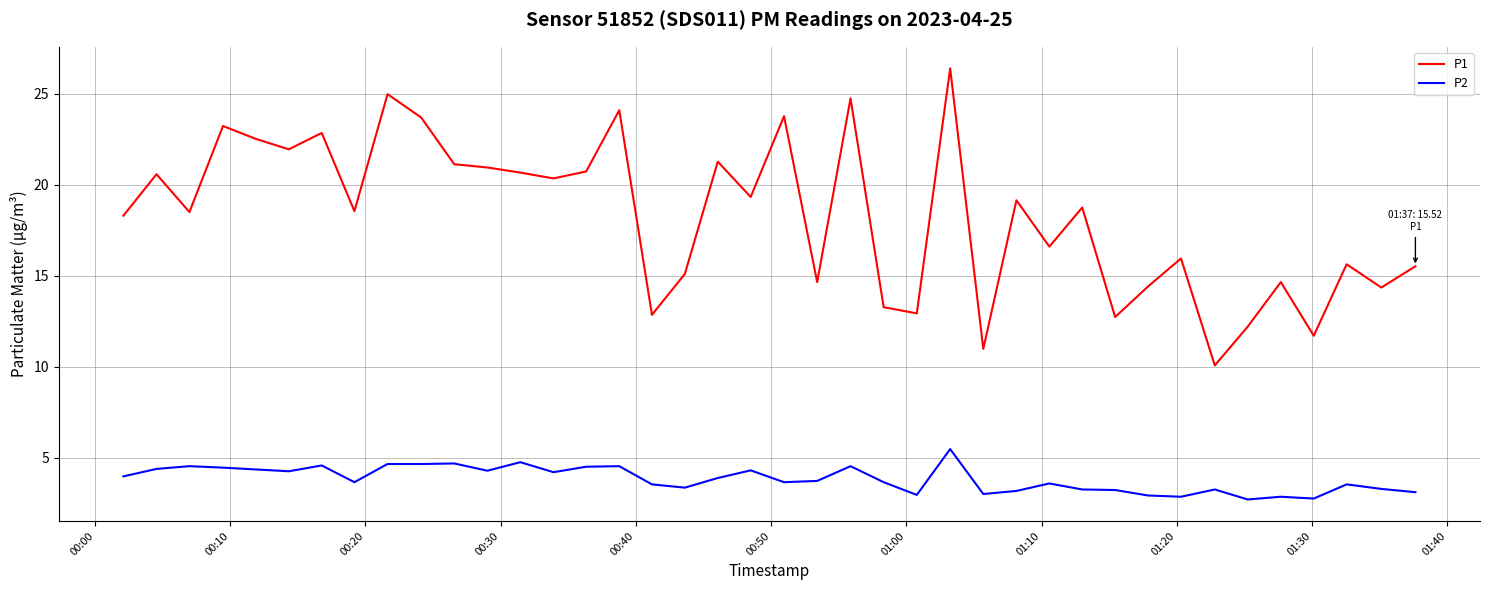

Which series has the largest total across all categories?

P1